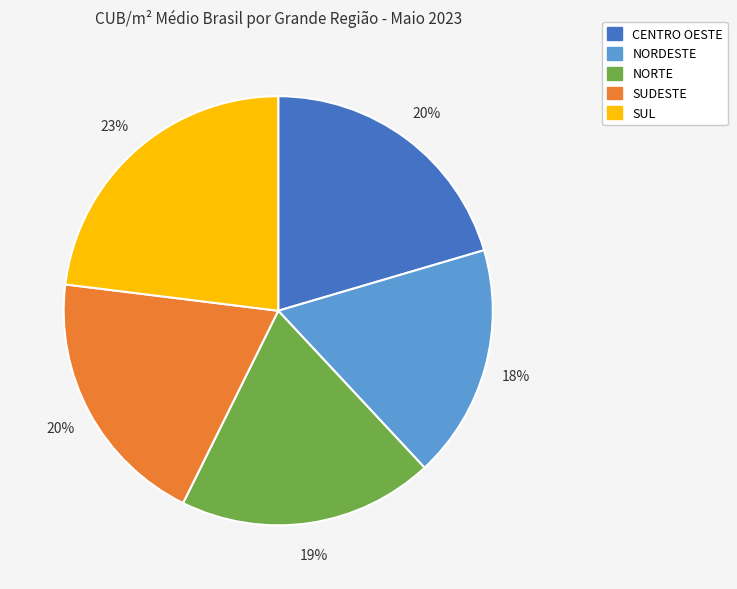

Count the number of slices in the pie.

5